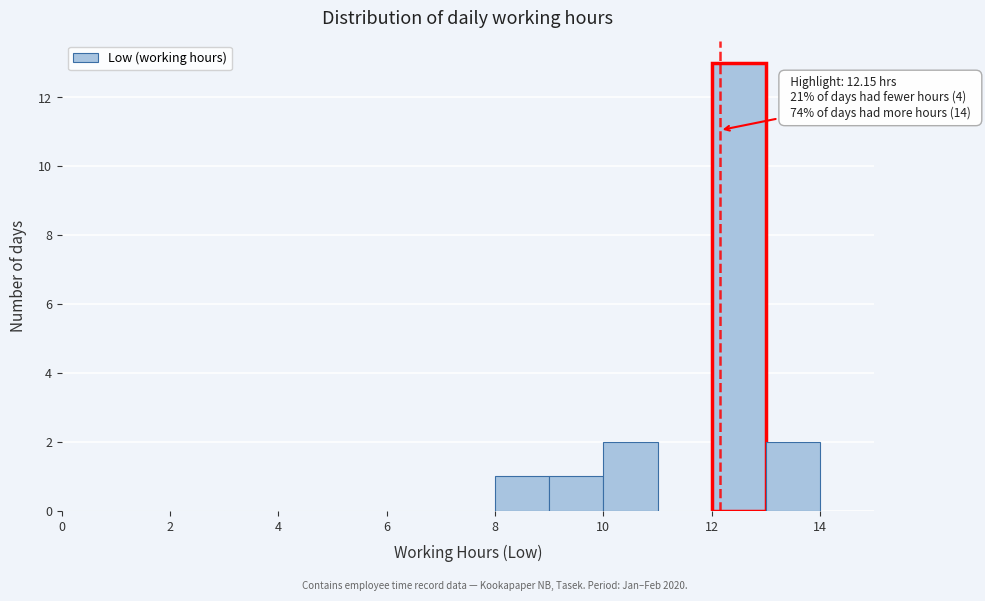

Which range on the x-axis has the tallest bar?

12 to 13